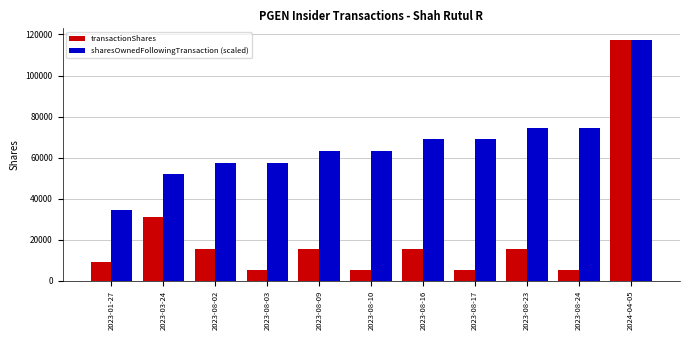

At which category does the chart reach its peak across all series?

2024-04-05